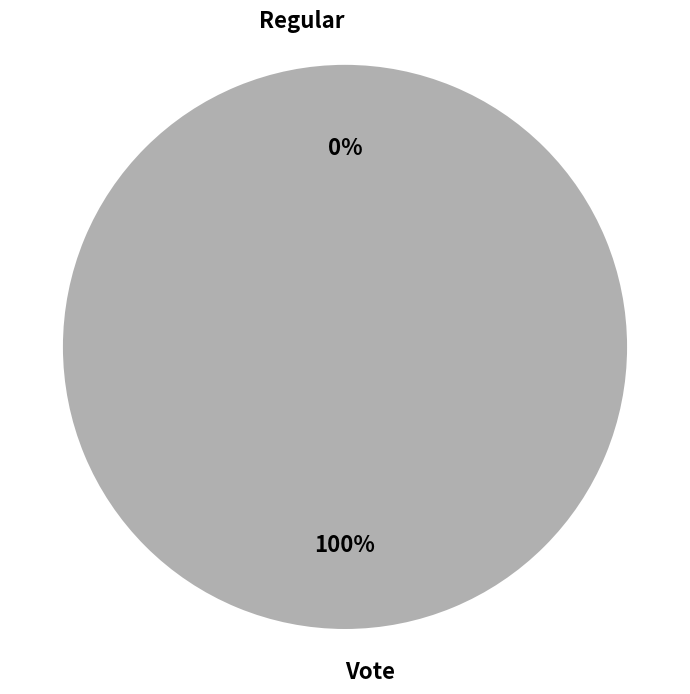

To the nearest percent, what is the difference between the Regular and Vote slice percentages?

100%